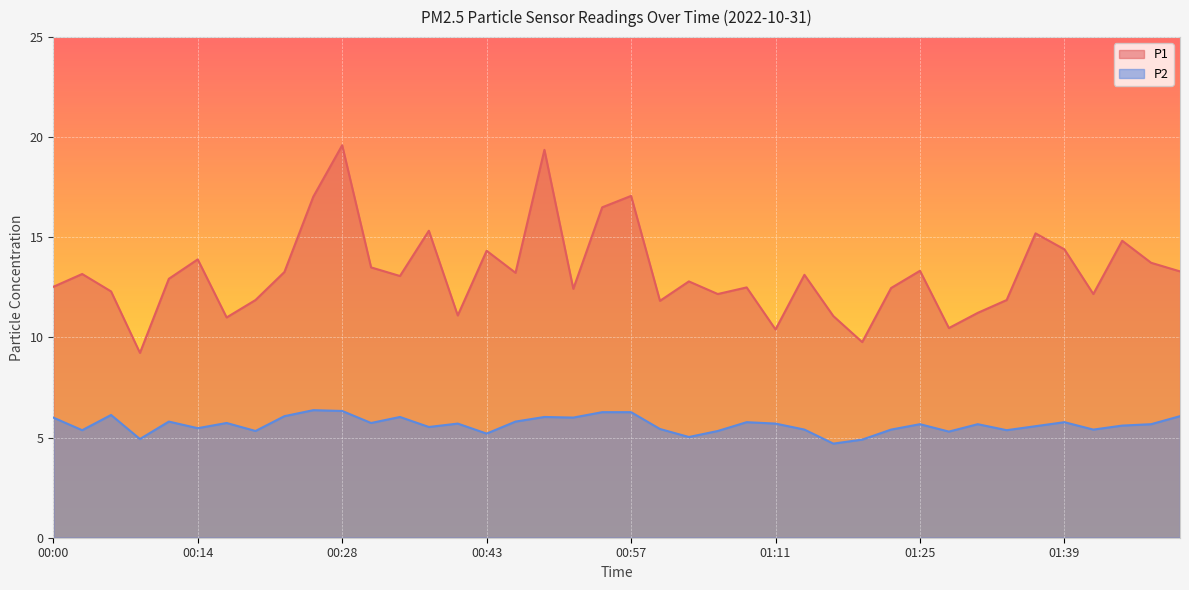

Which has a higher value, 01:22 or 01:19?

01:22